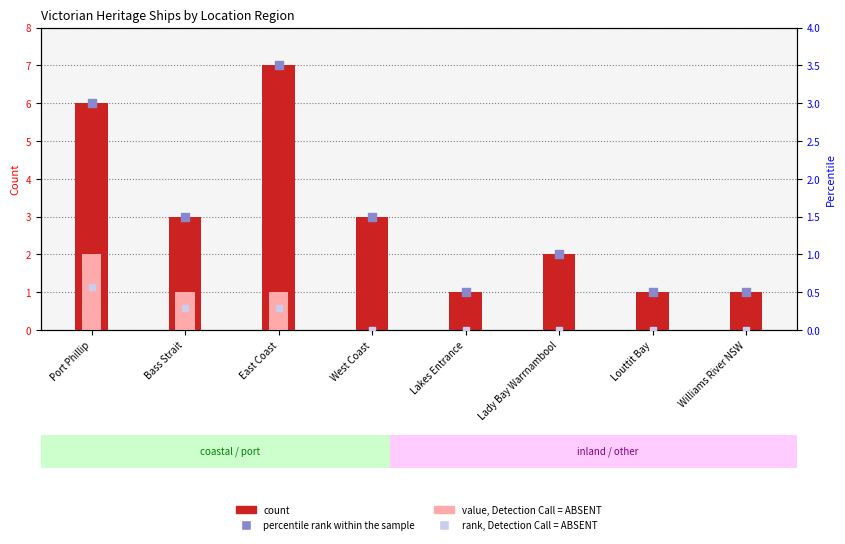

Which series contains the highest Y value?

count